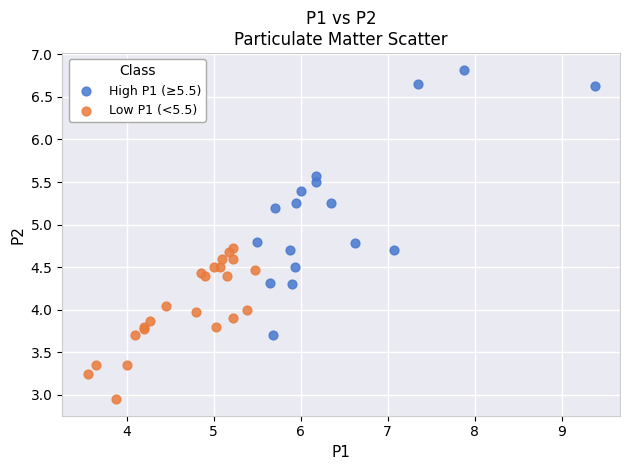

Which series contains the highest Y value?

High P1 (≥5.5)